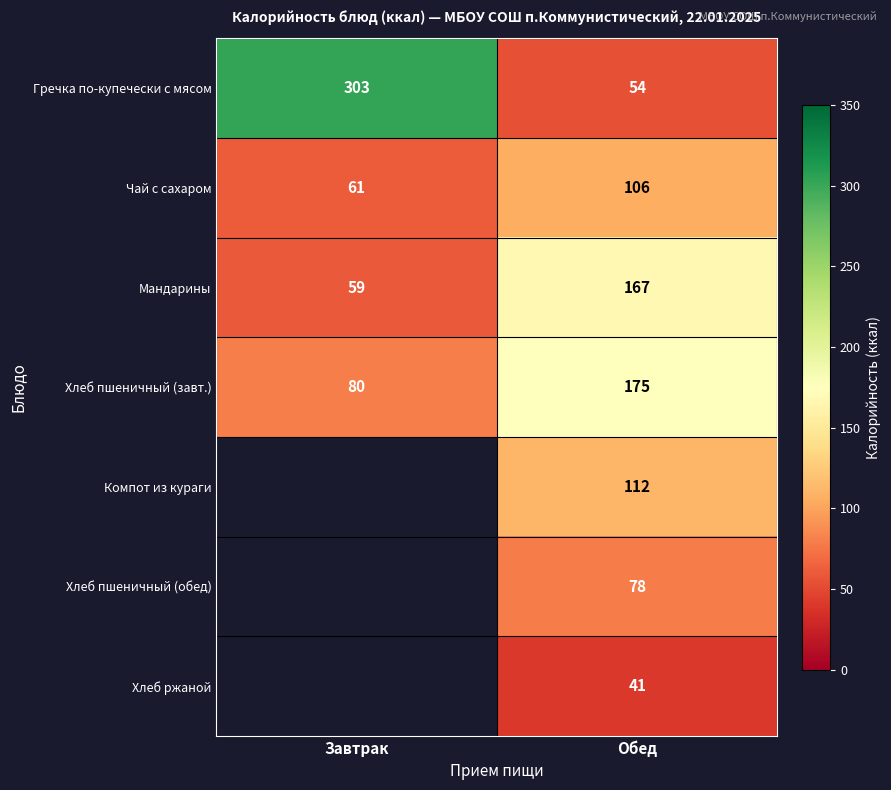

Rank the series at Обед from highest to lowest value.

Хлеб пшеничный (завт.), Мандарины, Компот из кураги, Чай с сахаром, Хлеб пшеничный (обед), Гречка по-купечески с мясом, Хлеб ржаной